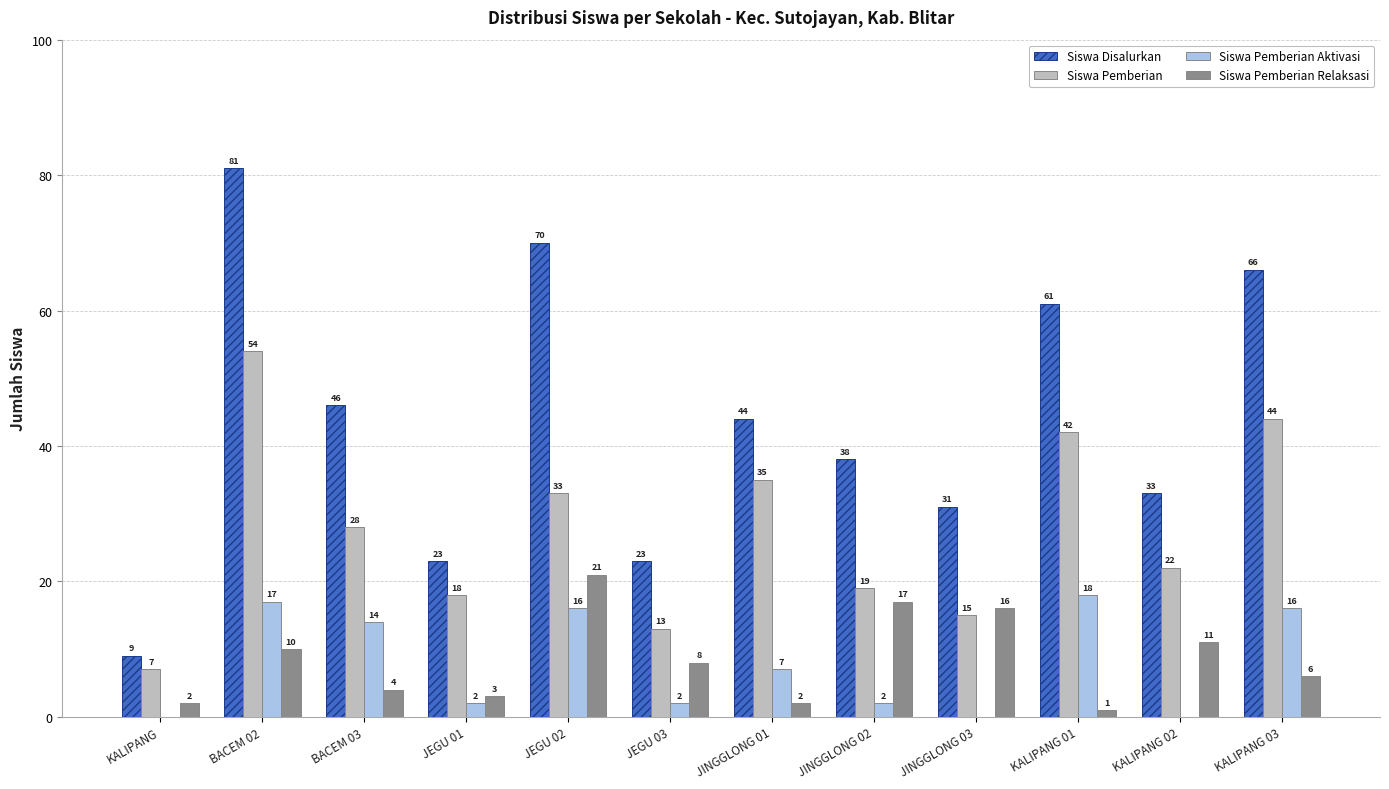

Reading left to right, transcribe all the data shown in this chart.

Siswa Disalurkan: 9	81	46	23	70	23	44	38	31	61	33	66
Siswa Pemberian: 7	54	28	18	33	13	35	19	15	42	22	44
Siswa Pemberian Aktivasi: 0	17	14	2	16	2	7	2	0	18	0	16
Siswa Pemberian Relaksasi: 2	10	4	3	21	8	2	17	16	1	11	6